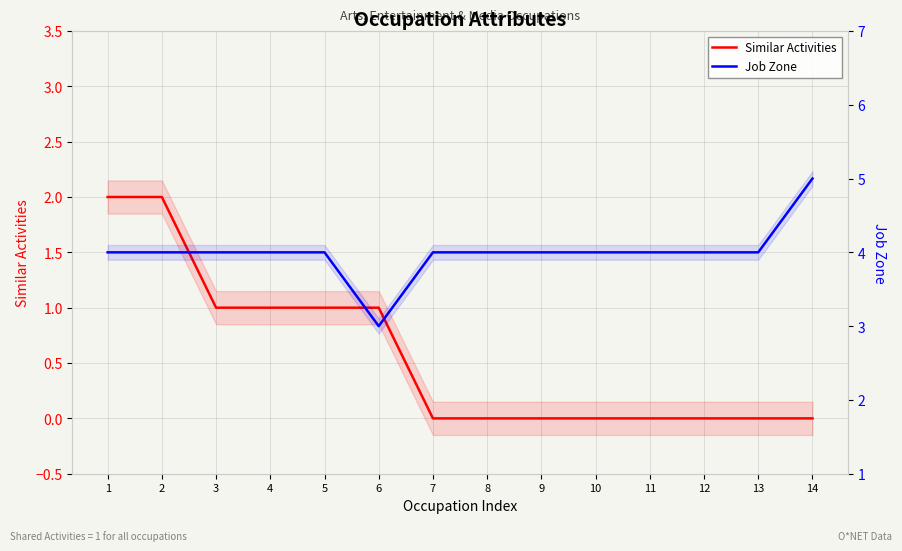

What is the sum of all Similar Activities values?

8